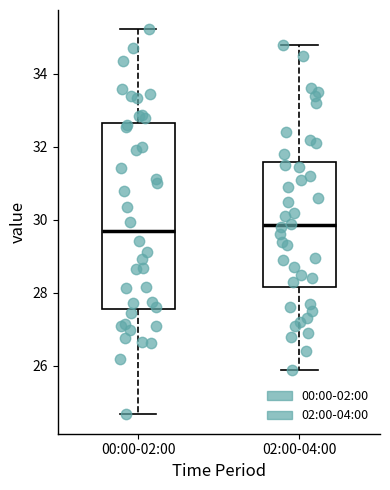

Reading left to right, transcribe this box plot: for each box, give where its median line is, the range the box spans, and where its two whiskers end, as read against the y-axis. The values are not printed on the chart, so give them approximately, as read against the axis.

00:00-02:00: median 29.6, box 27.6 to 32.6, whiskers 24.6 to 35.2
02:00-04:00: median 29.8, box 28.2 to 31.6, whiskers 26.0 to 34.8